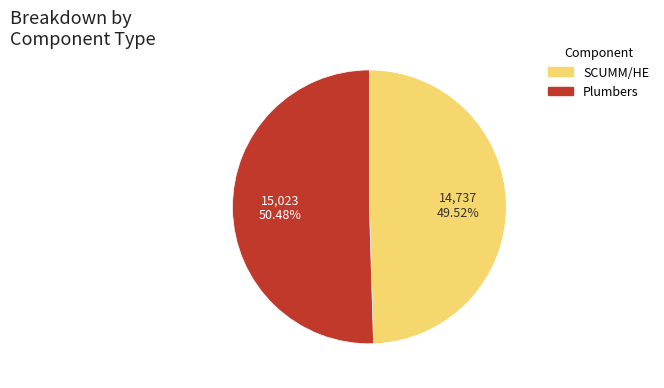

Does any single category account for the majority?

Yes